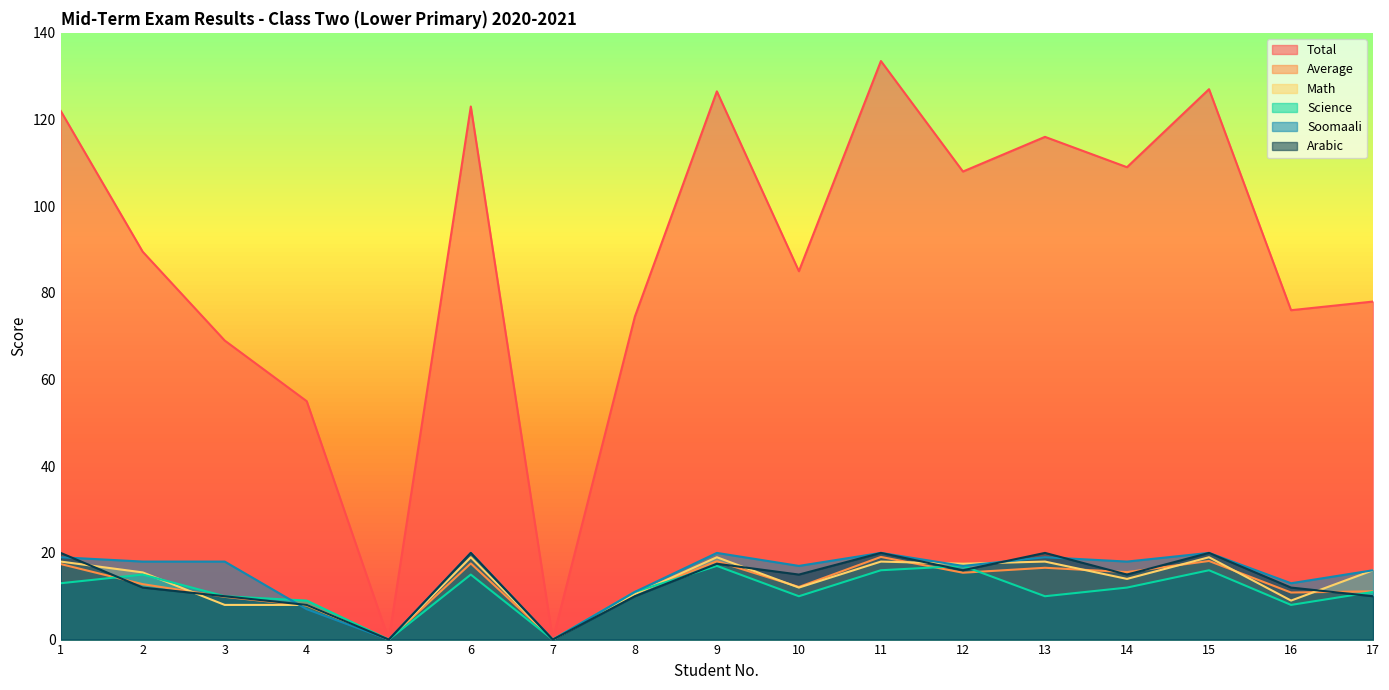

The value of Soomaali at 17 is 28.7. True or false?

False